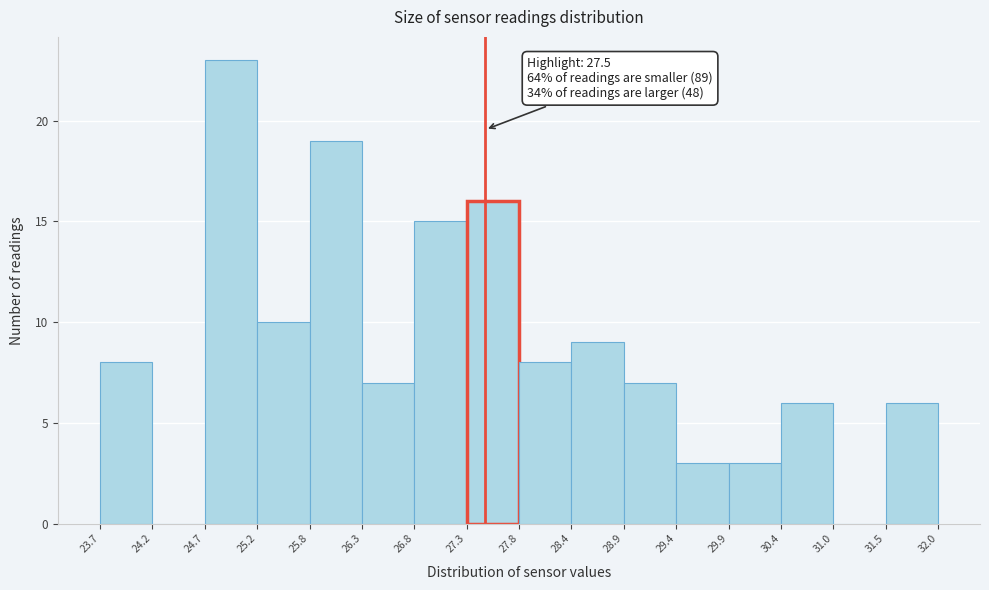

Over which range of the x-axis is the bar tallest?

24.7 to 25.2